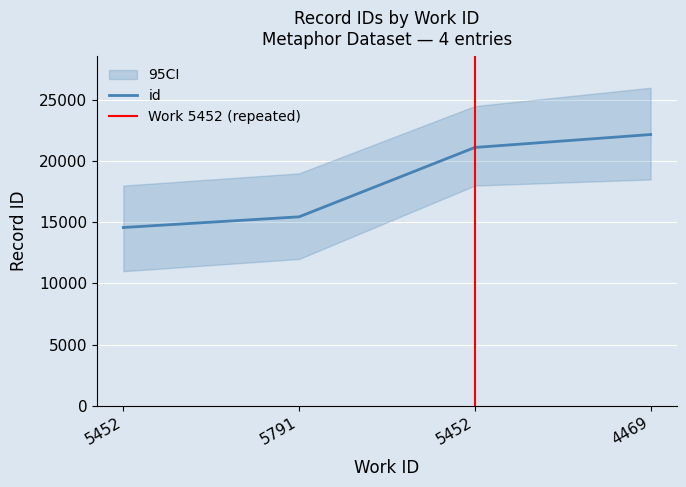

List the labels in order of value, largest first.

4469, 5452, 5791, 5452